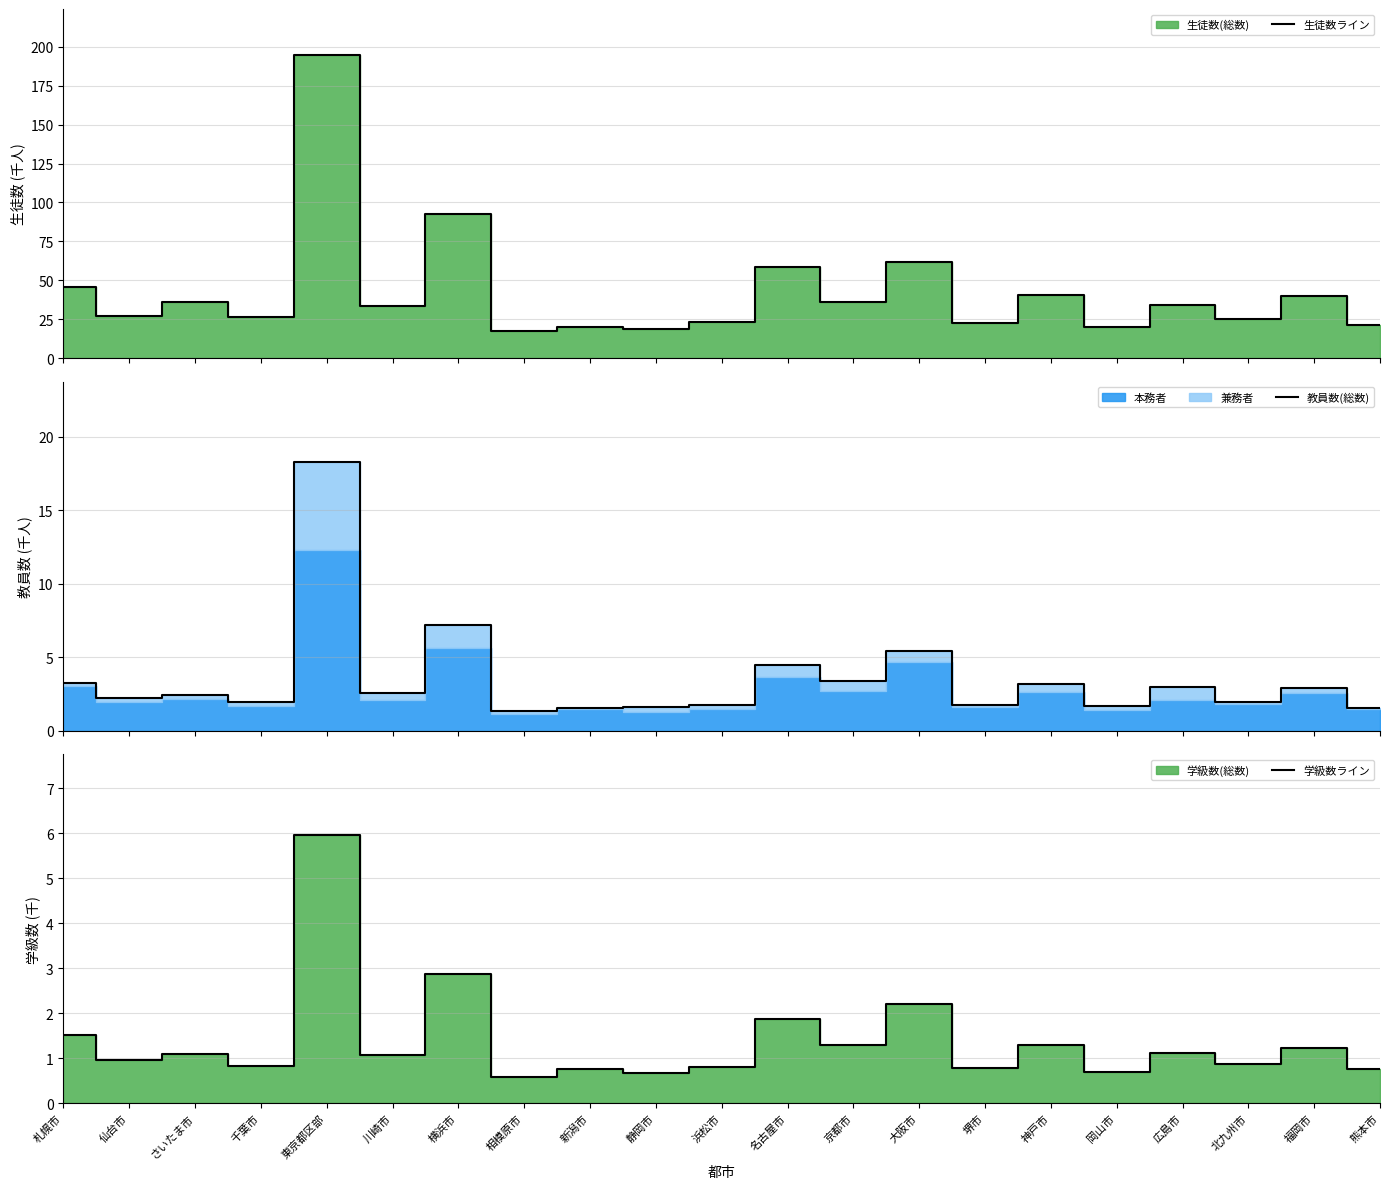

True or false: 学級数ライン has more than 0 interior local peaks.

True